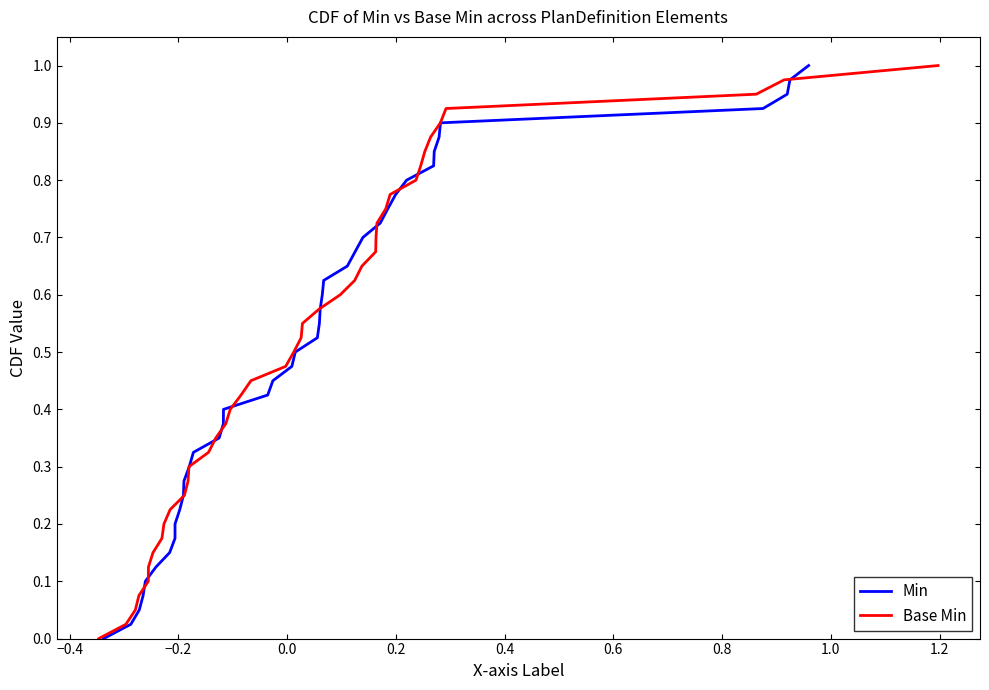

How many series are shown in this chart?

2